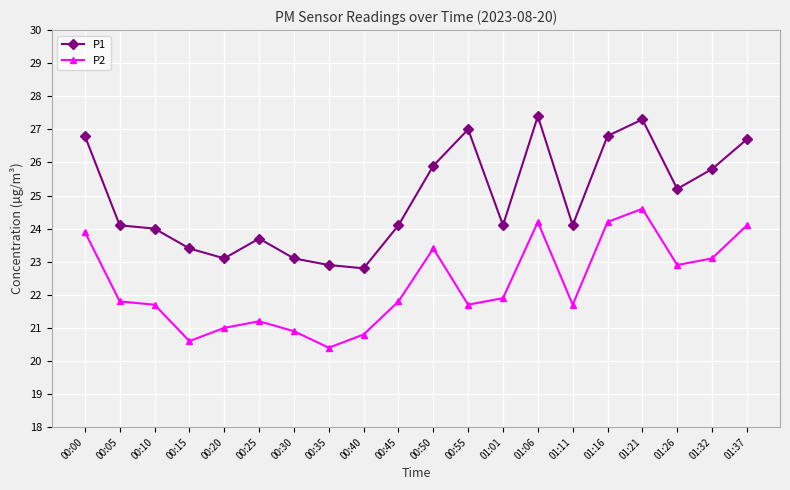

How many interior local peaks does the P1 series have?

4